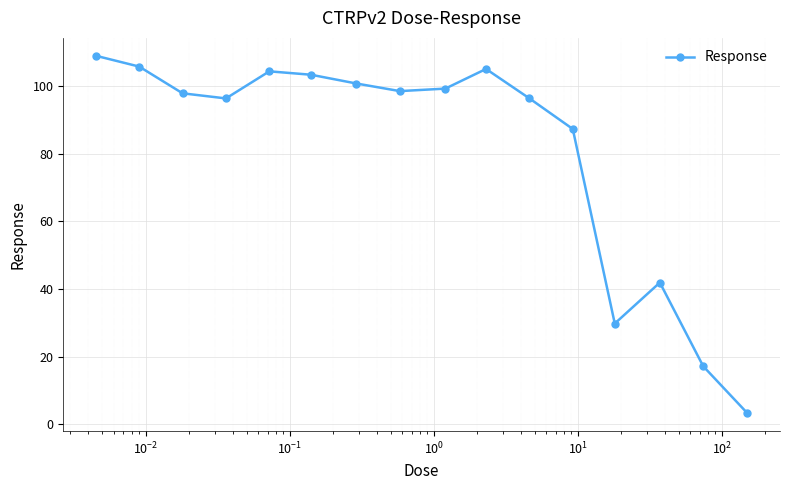

Reading right to left, what are all the values shown in this chart?

3.3	17.2	41.9	29.8	87.3	96.3	105.0	99.2	98.5	100.7	103.3	104.3	96.3	97.8	105.7	108.9